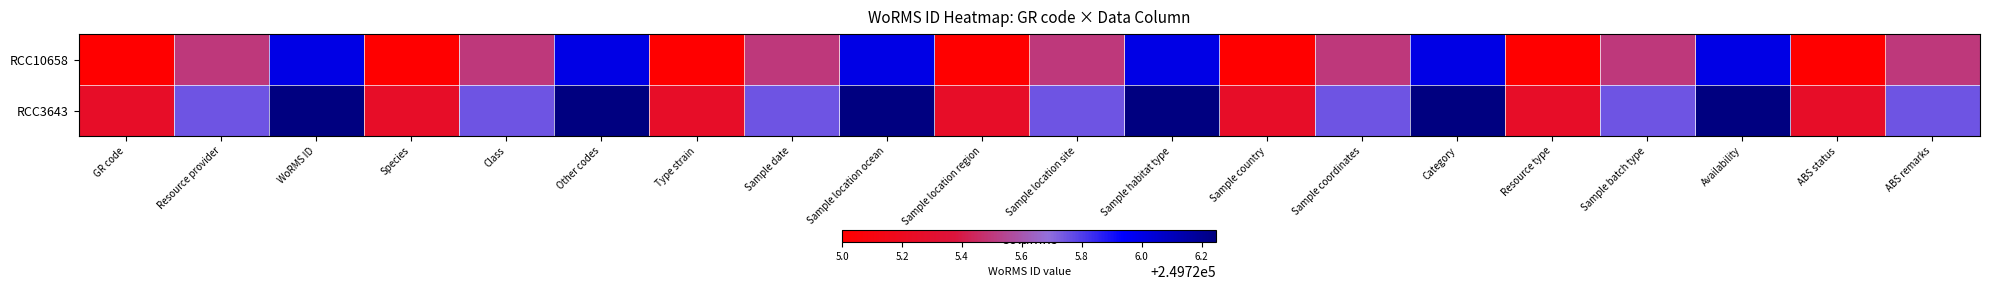

At how many categories does at least one series exceed 249725?

20